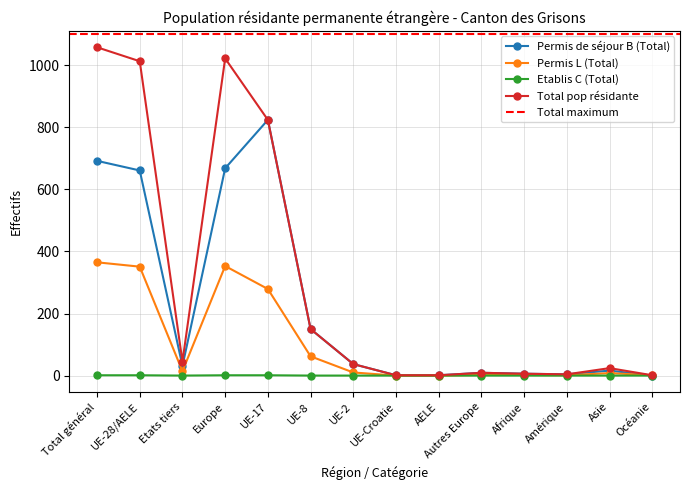

At which category does Permis L (Total) reach its first local peak?

Europe